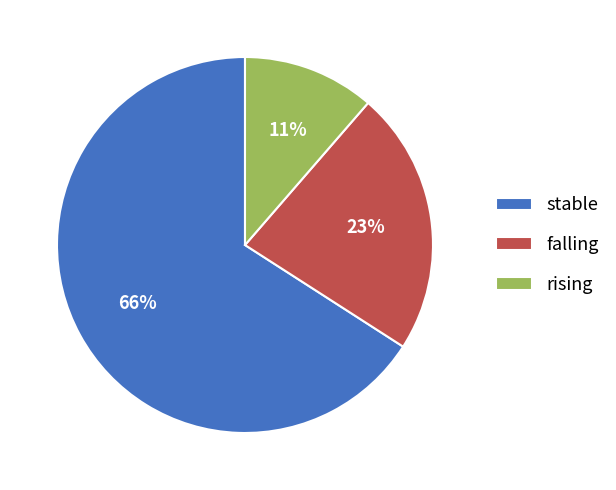

Combined, do stable and falling account for over 50%?

Yes